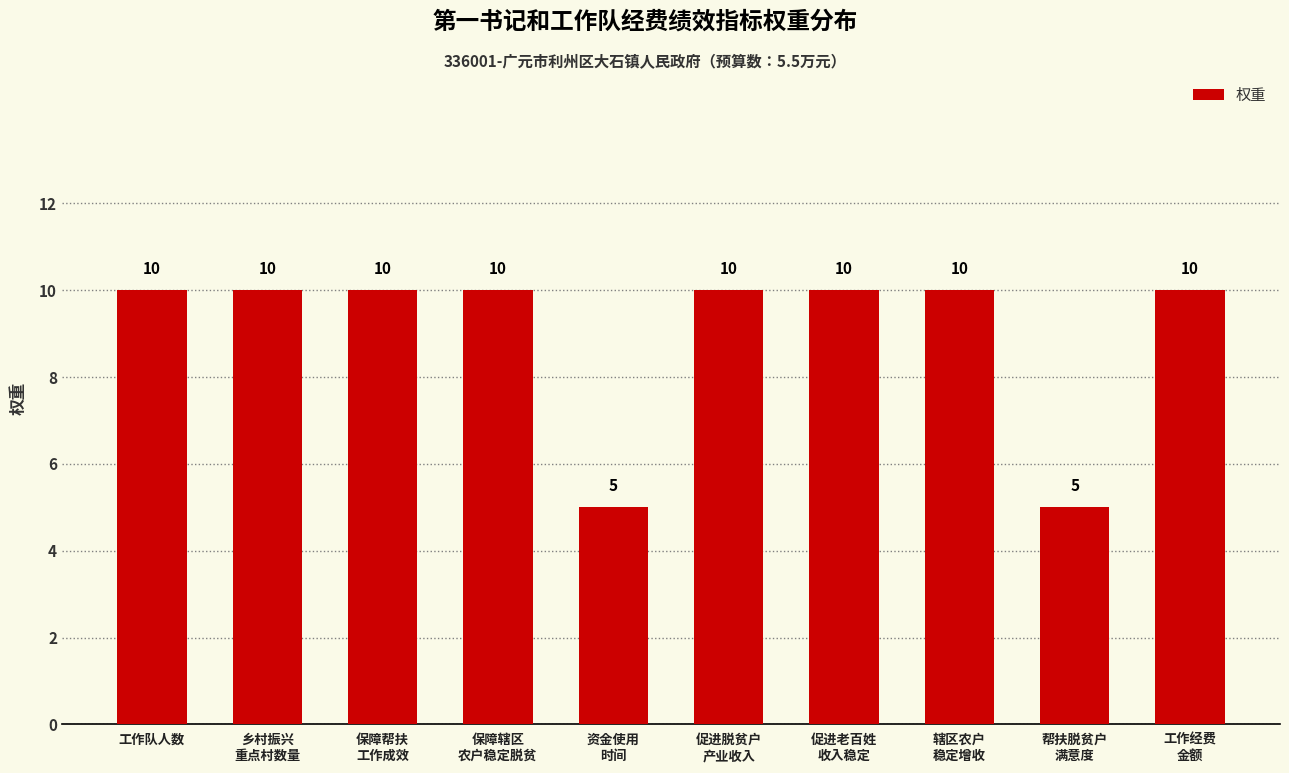

Reading left to right, list all the values displayed in this chart.

工作队人数=10	乡村振兴
重点村数量=10	保障帮扶
工作成效=10	保障辖区
农户稳定脱贫=10	资金使用
时间=5	促进脱贫户
产业收入=10	促进老百姓
收入稳定=10	辖区农户
稳定增收=10	帮扶脱贫户
满意度=5	工作经费
金额=10